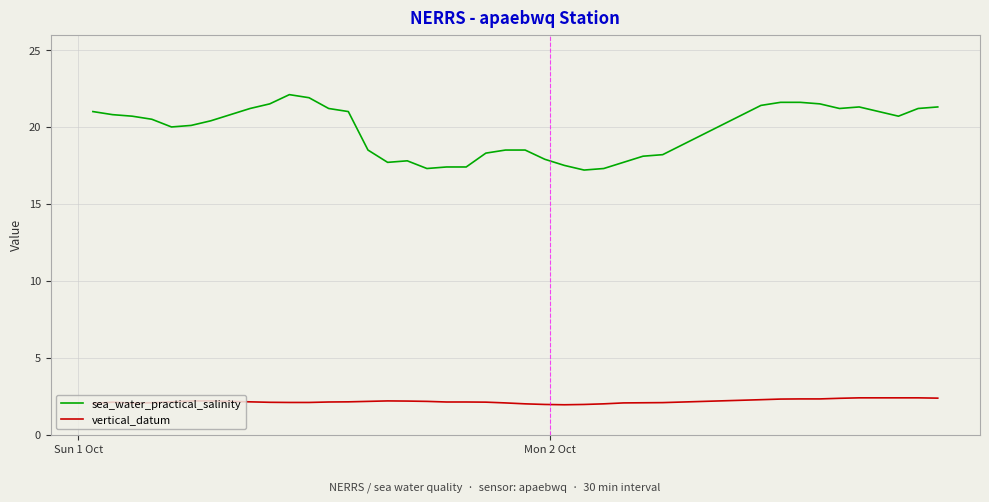

Which series has the largest total across all categories?

sea_water_practical_salinity